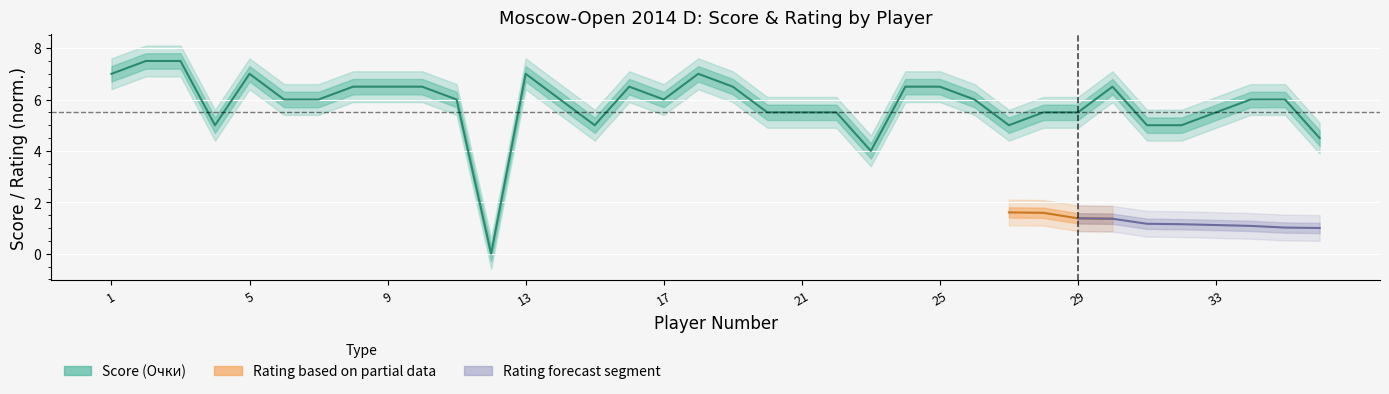

Rank the categories by value from lowest to highest.

12, 23, 36, 4, 15, 27, 31, 32, 20, 21, 22, 28, 29, 33, 6, 7, 11, 14, 17, 26, 34, 35, 8, 9, 10, 16, 19, 24, 25, 30, 1, 5, 13, 18, 2, 3